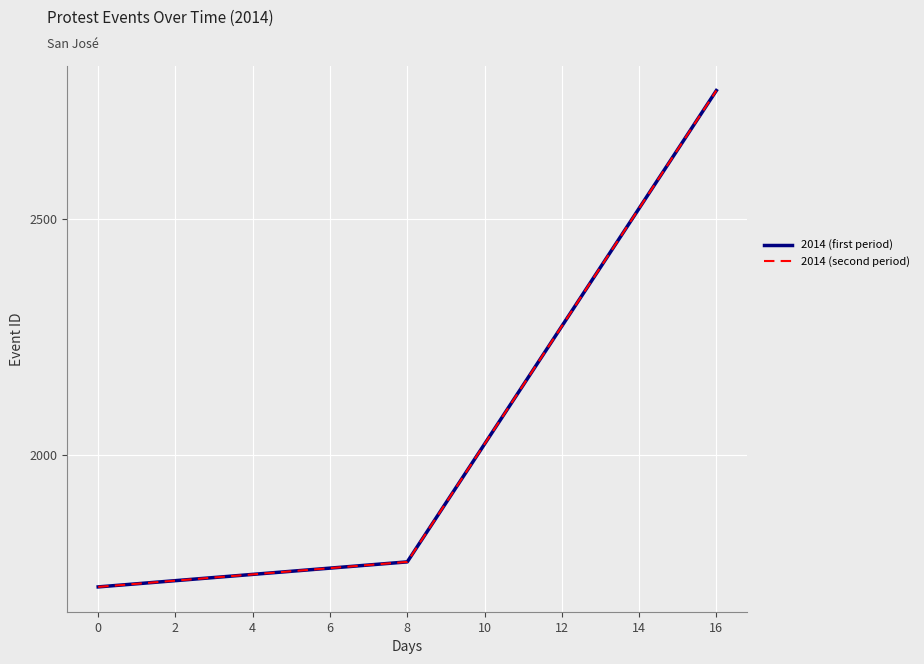

What is the value of the 2014 (first period) point at the 2nd from the left?

1774